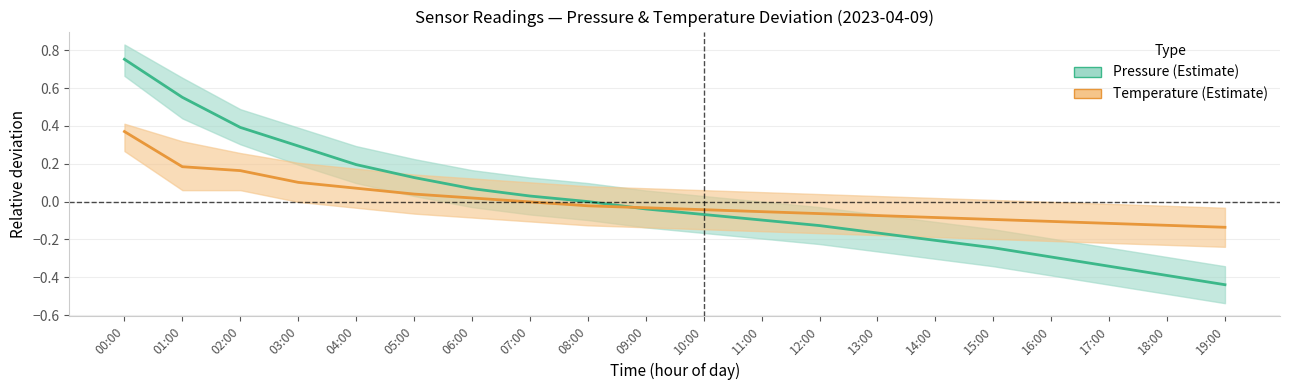

What is the value of the temperature point at the 14th from the left?

-0.1